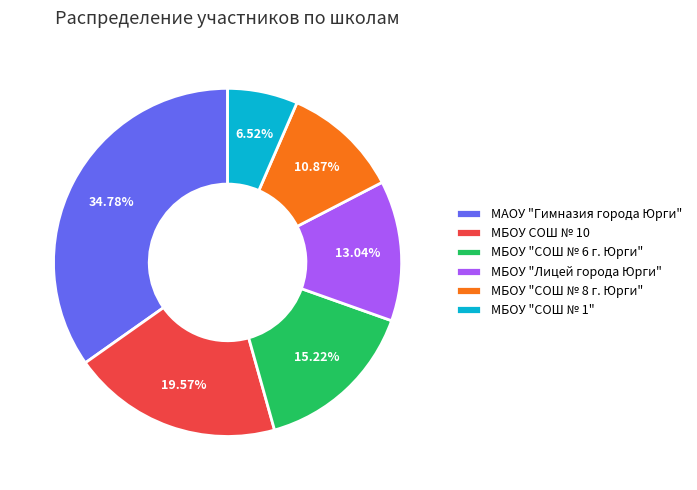

Does МБОУ "СОШ № 6 г. Юрги" represent more than half of the total?

No